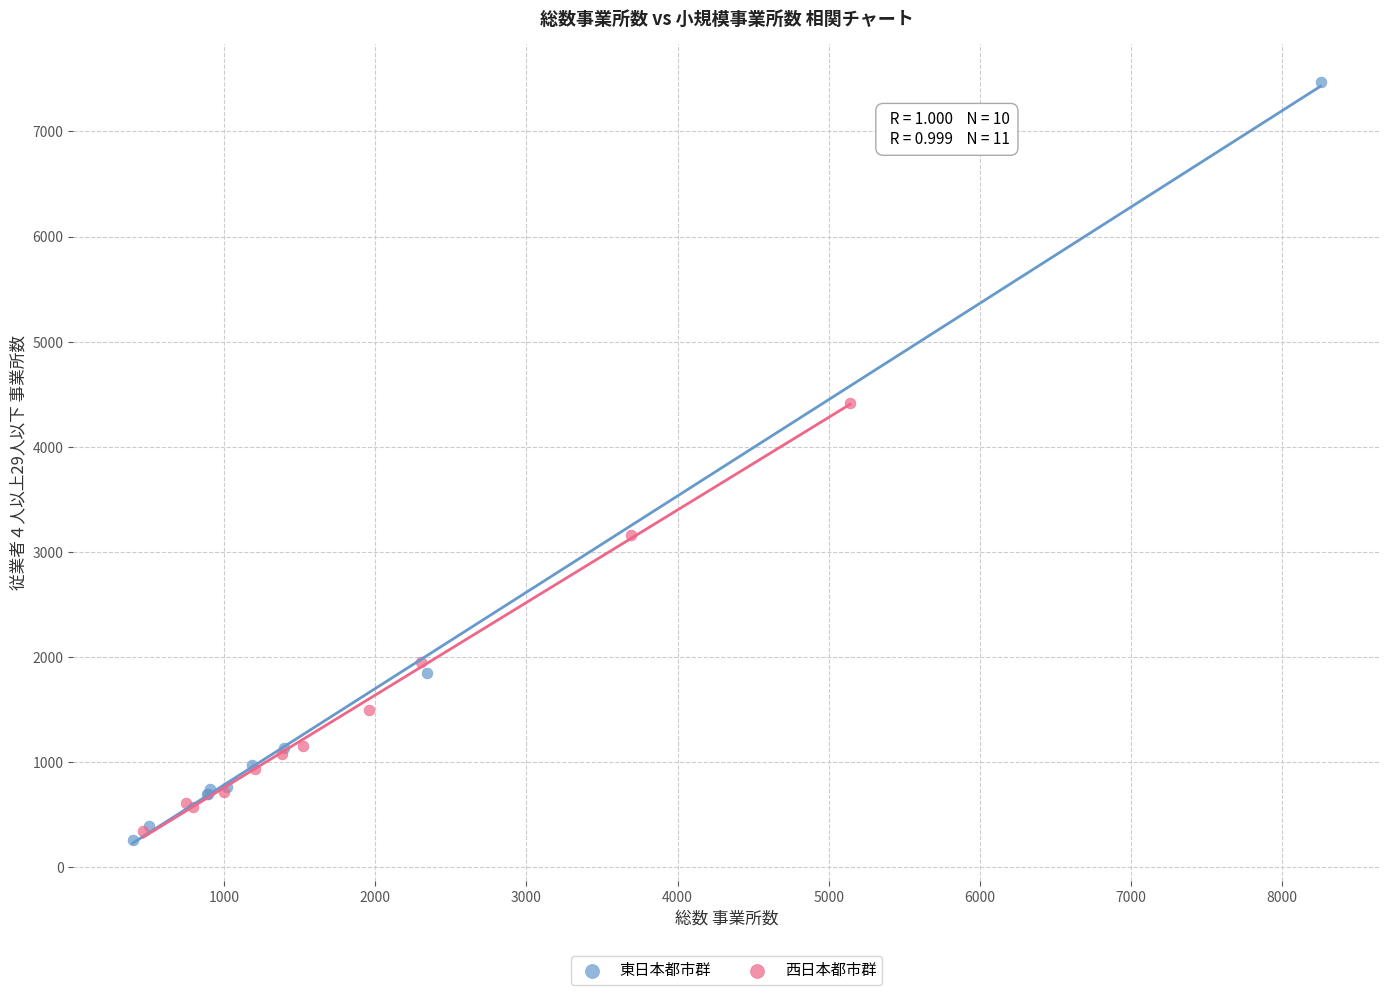

Which series has the largest Y range (max minus min)?

東日本都市群